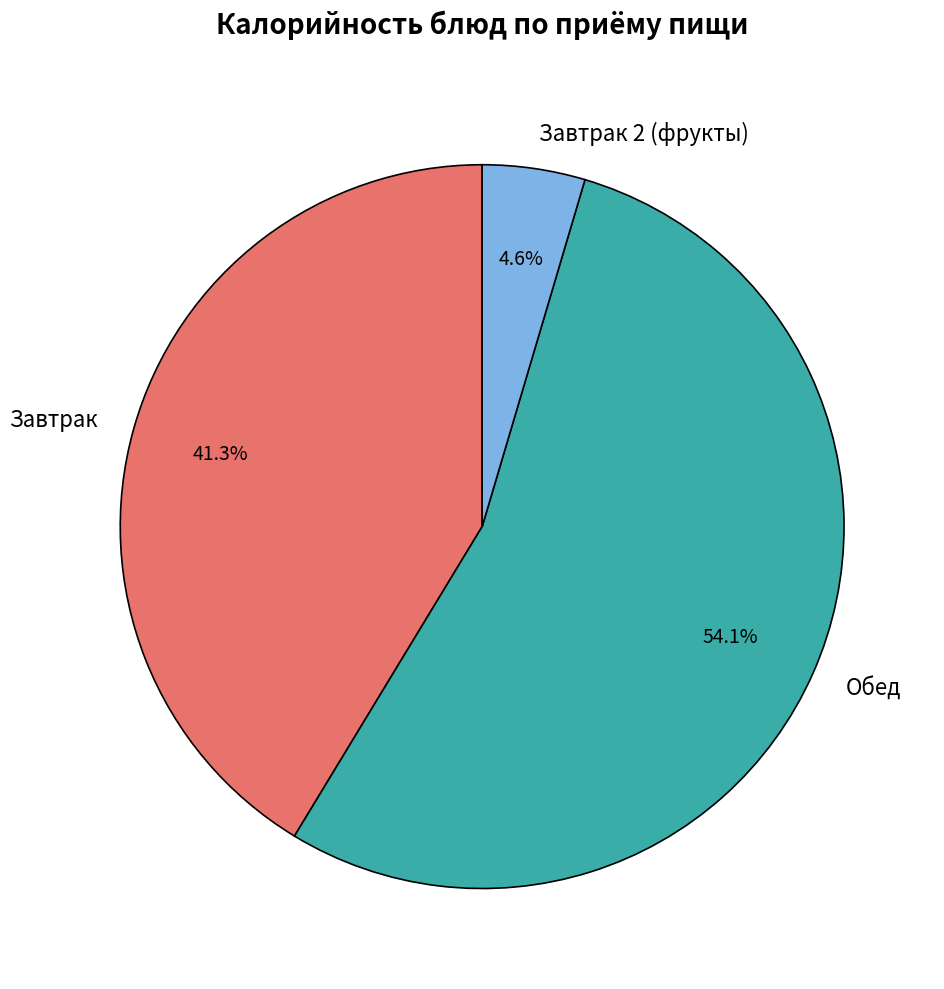

Count the number of slices in the pie.

3